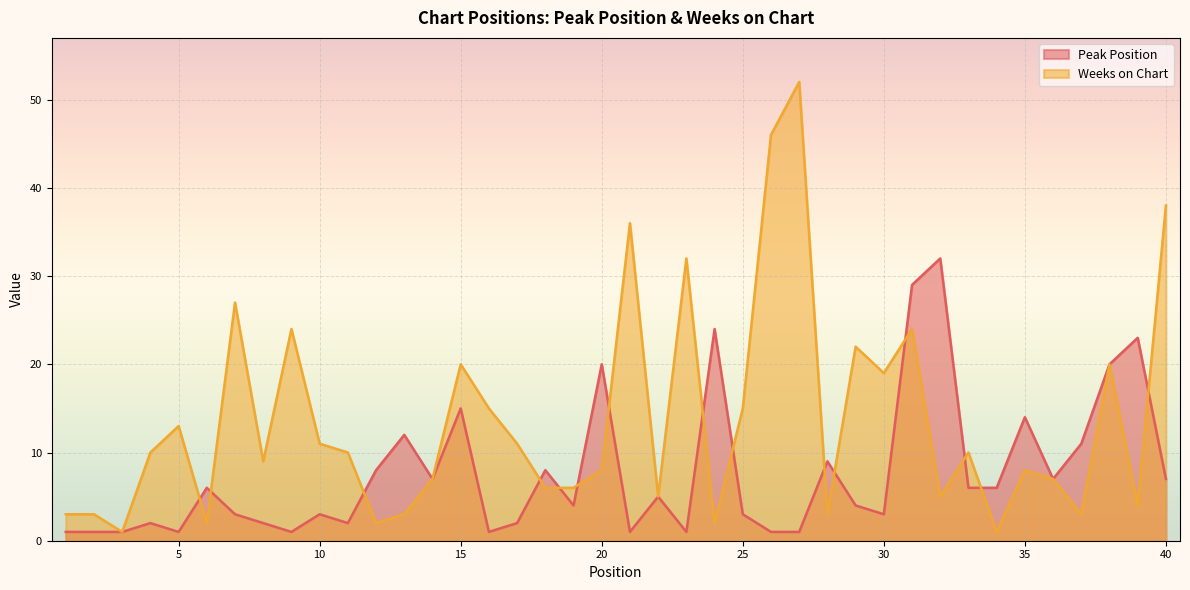

Which series has the widest spread of values?

Weeks on Chart